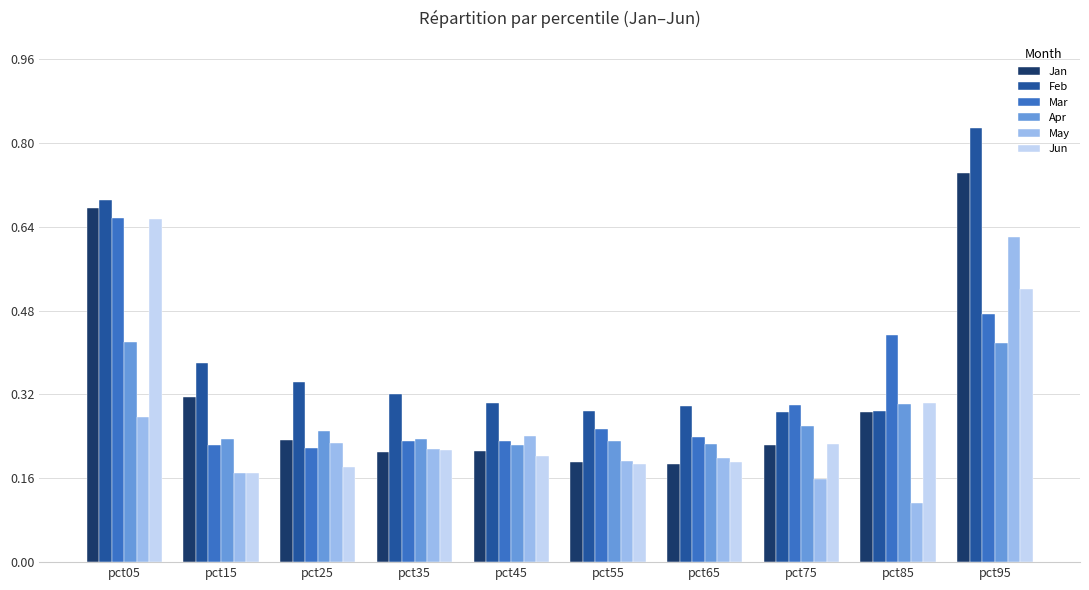

What are all the series names shown in the legend?

Jan, Feb, Mar, Apr, May, Jun